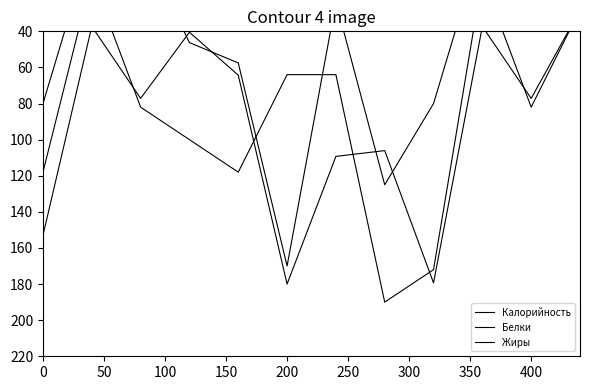

Rank the series by their maximum value, from highest to lowest.

Белки, Калорийность, Жиры